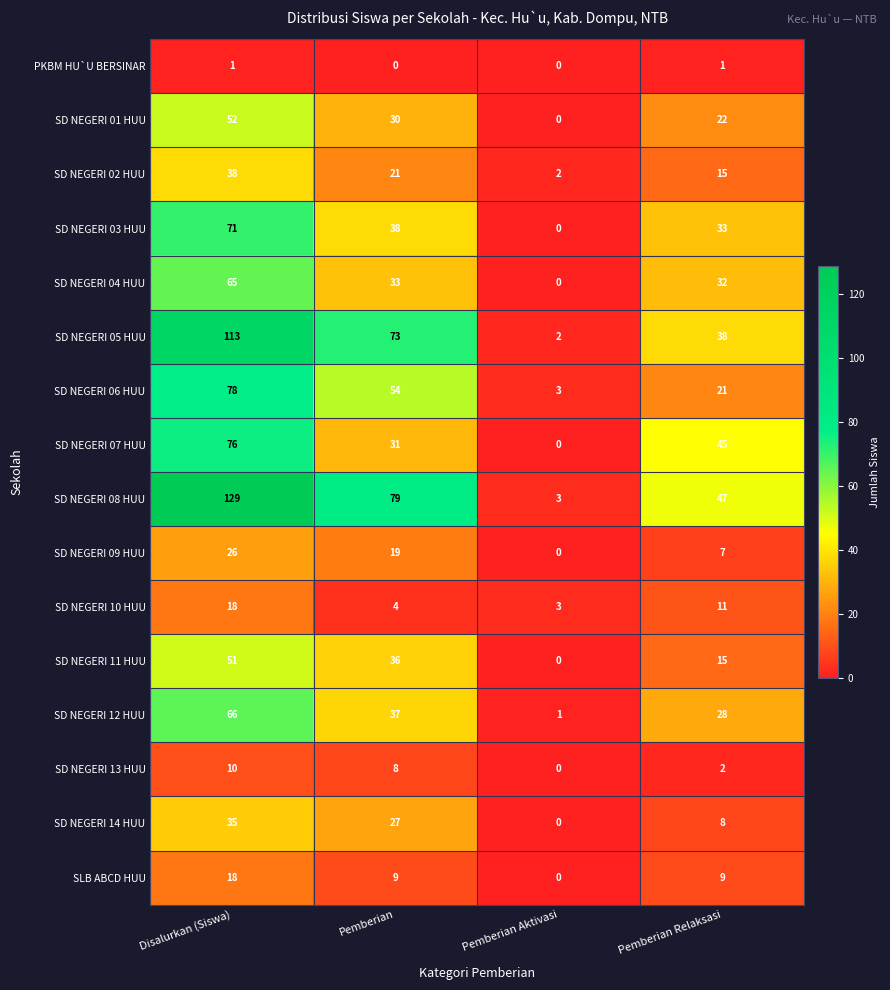

List the labels in order of SD NEGERI 14 HUU value, largest first.

Disalurkan (Siswa), Pemberian, Pemberian Relaksasi, Pemberian Aktivasi